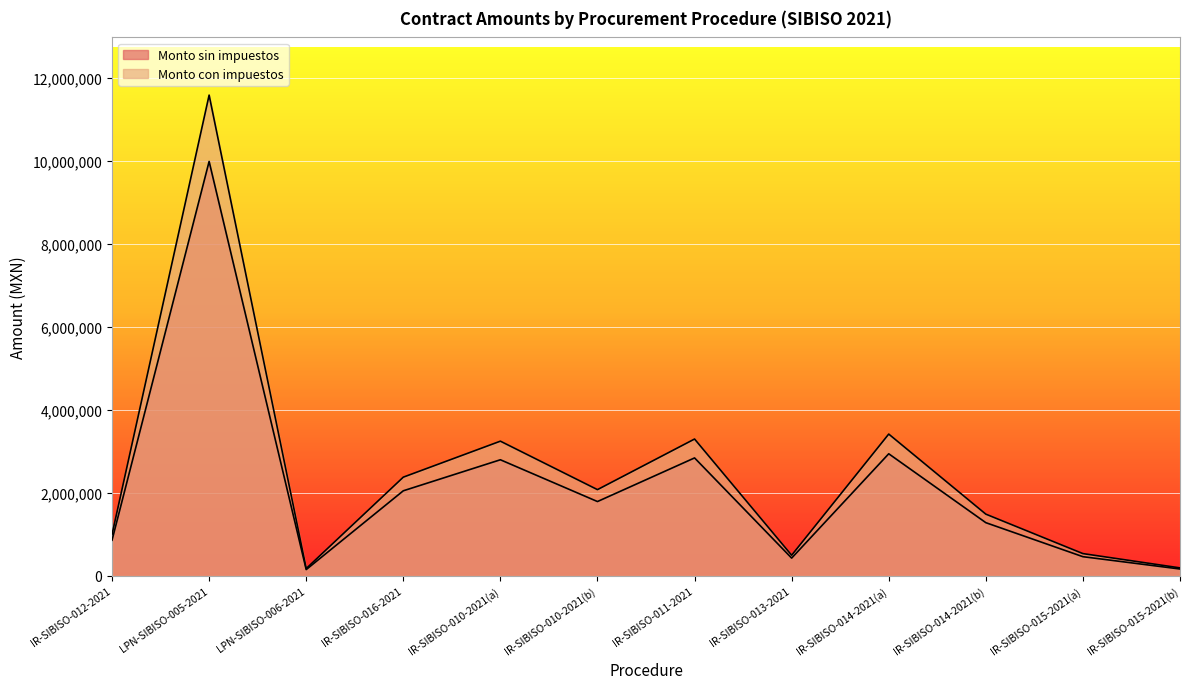

How many lines are shown in the chart?

2